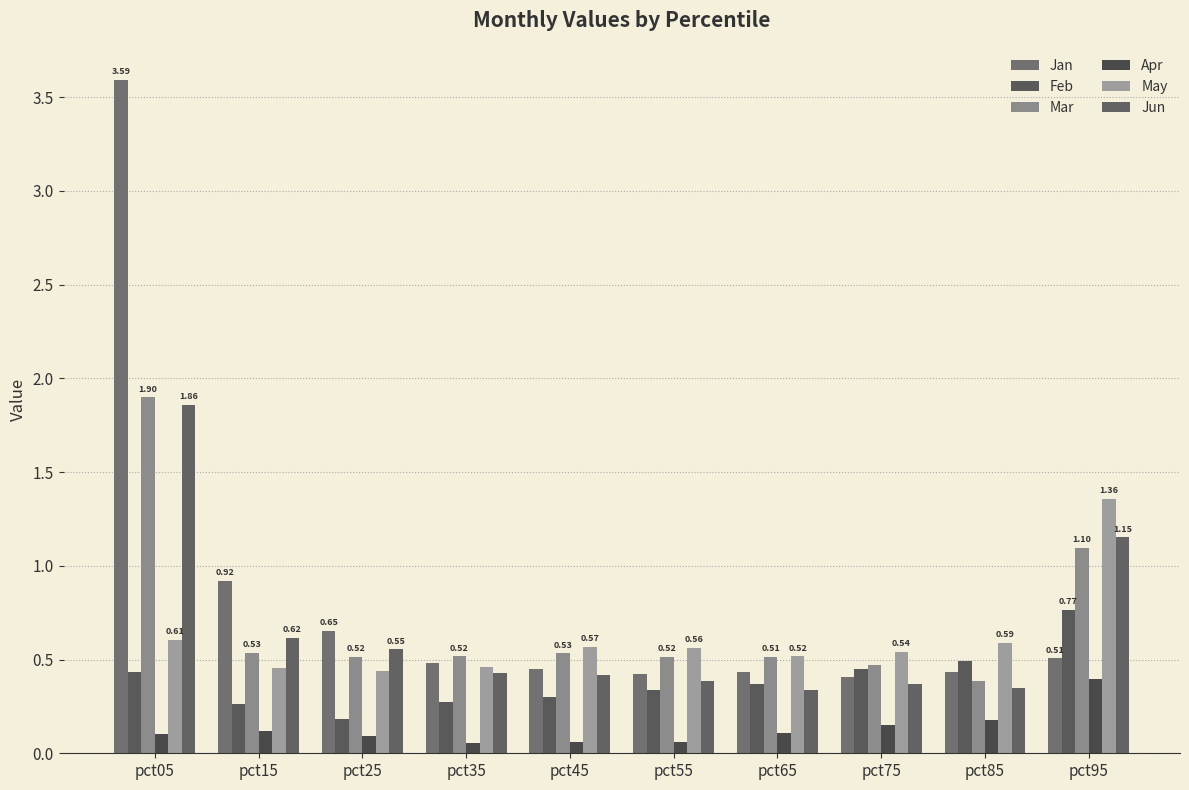

How many series are shown in this chart?

6